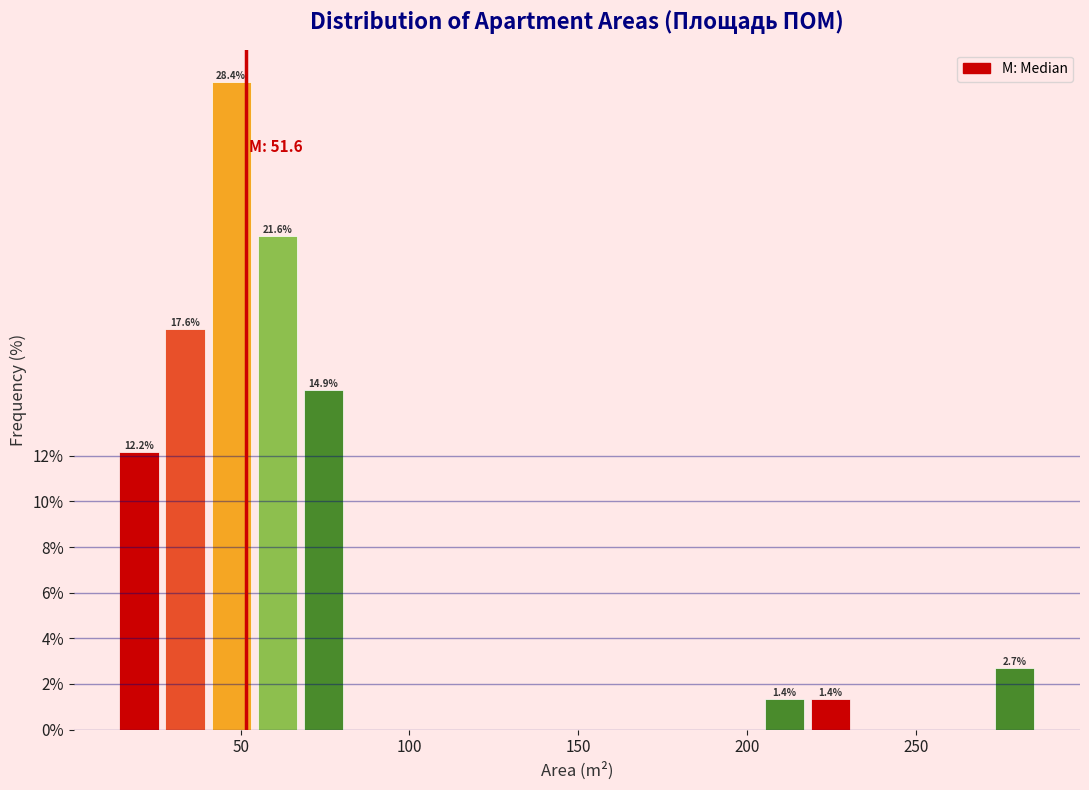

Read against the x-axis, roughly where is the centre of the tallest bar?

45